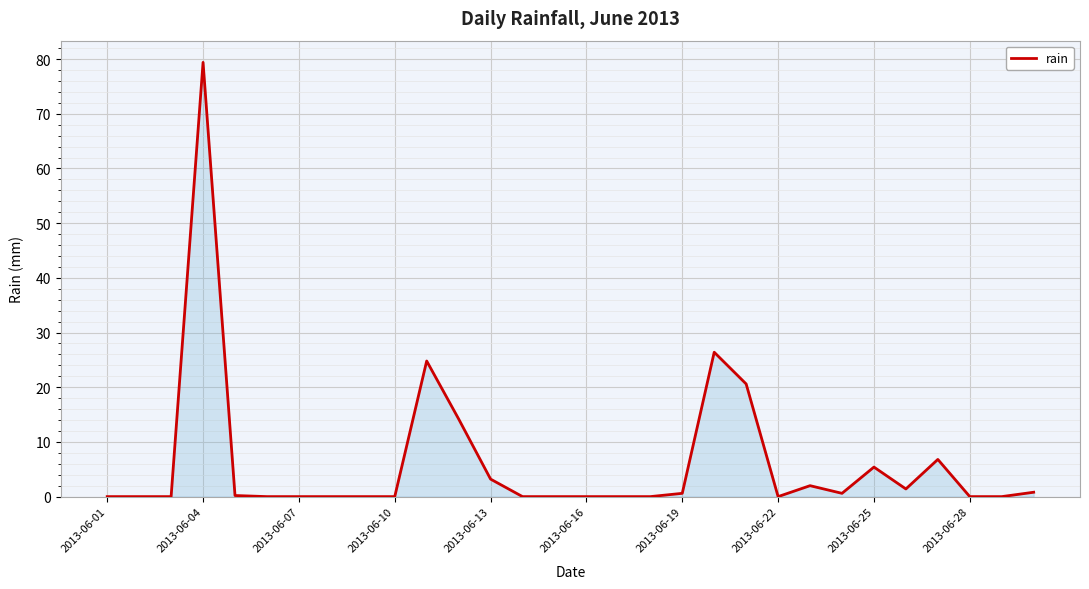

What is the maximum value shown in the chart?

79.4